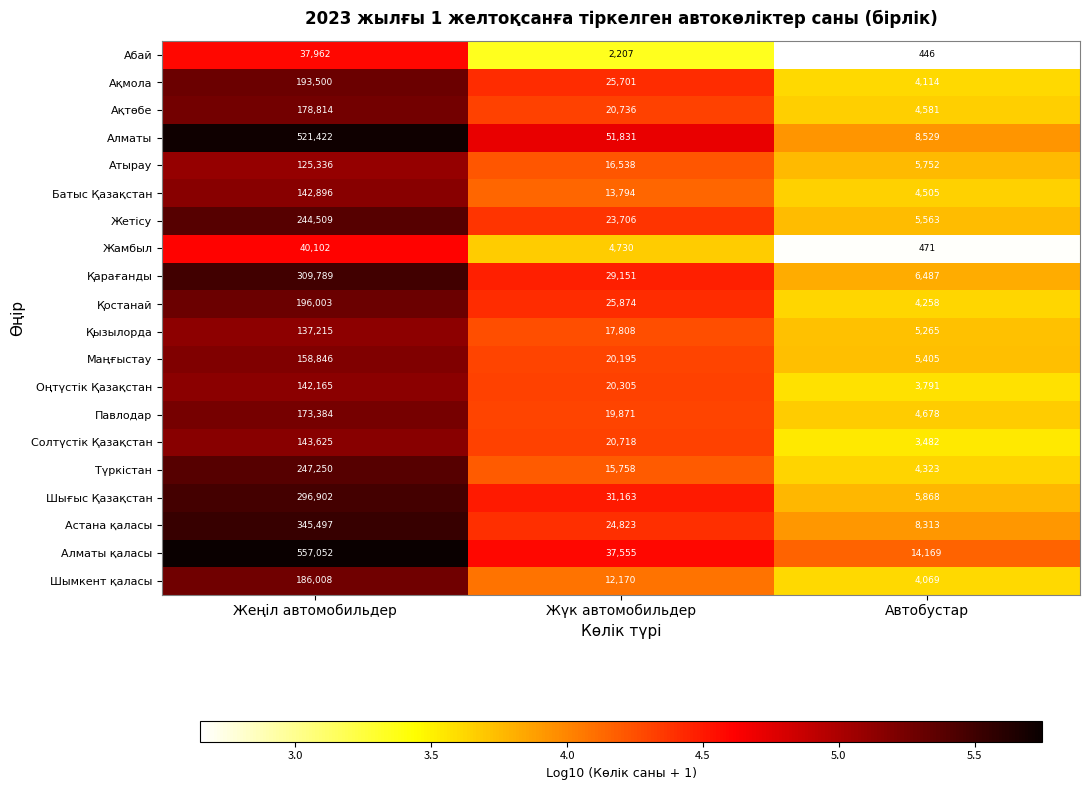

The Абай series shows 12781 at Жеңіл автомобильдер. True or false?

False